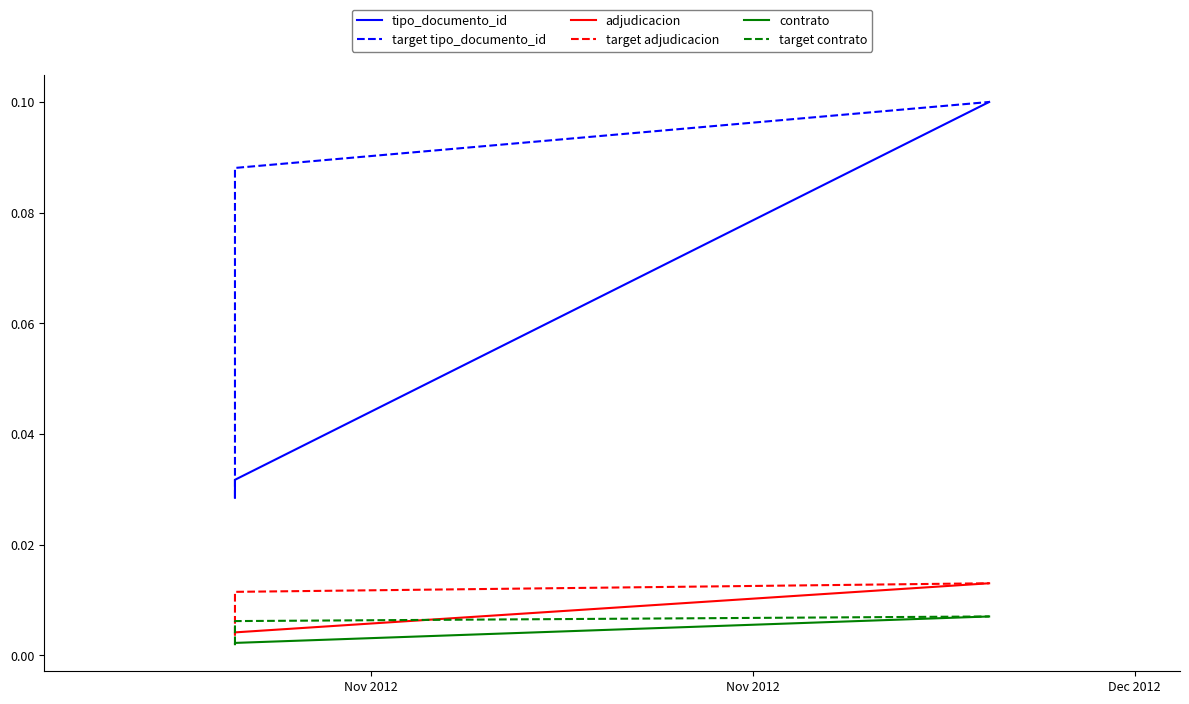

How many lines are shown in the chart?

6